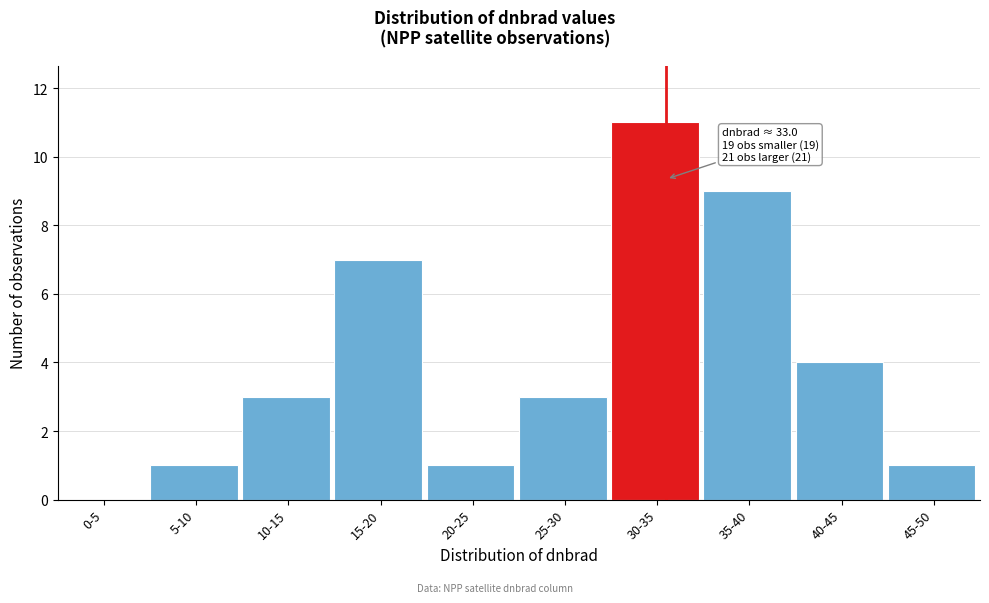

Reading left to right, list all the values displayed in this chart.

0-5=0	5-10=1	10-15=3	15-20=7	20-25=1	25-30=3	30-35=11	35-40=9	40-45=4	45-50=1